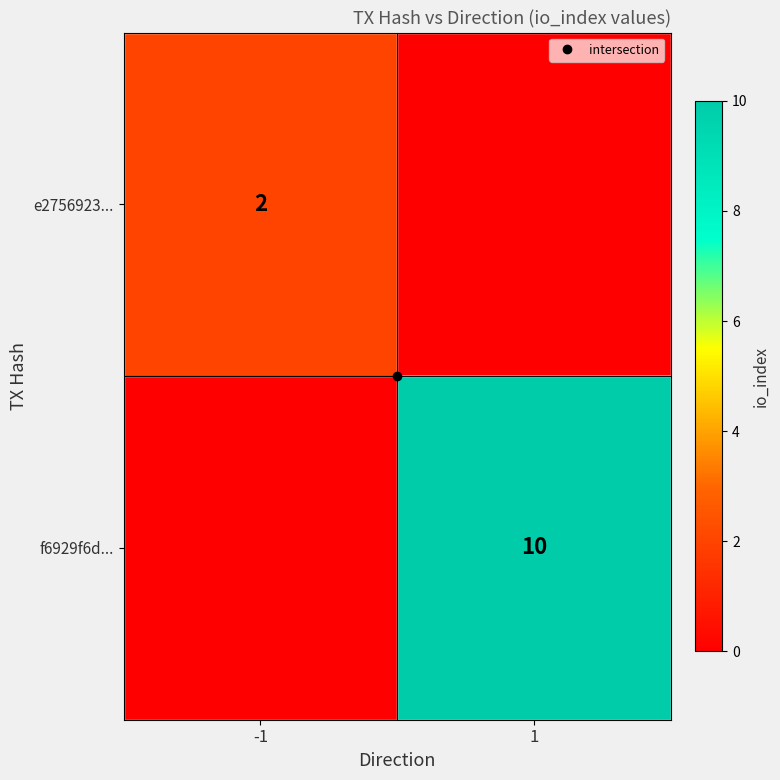

At which category is the sum across all series the highest?

1